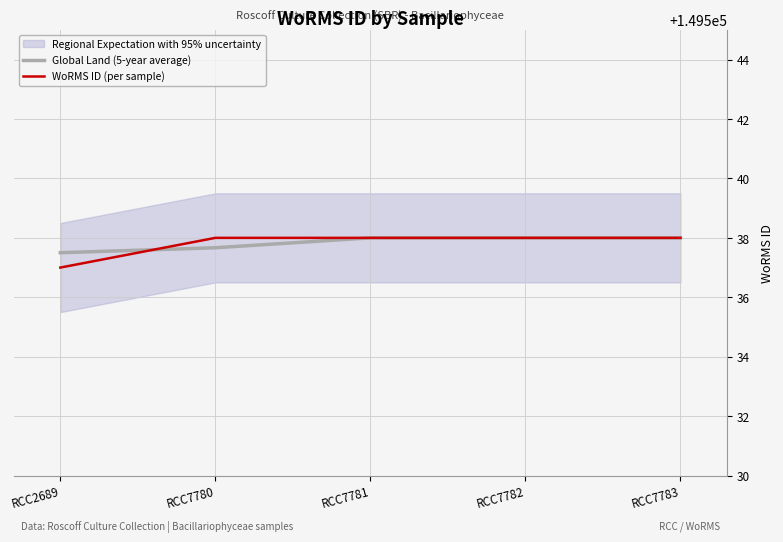

What is the value of the WoRMS ID (per sample) point at the 2nd from the left?

149538.0